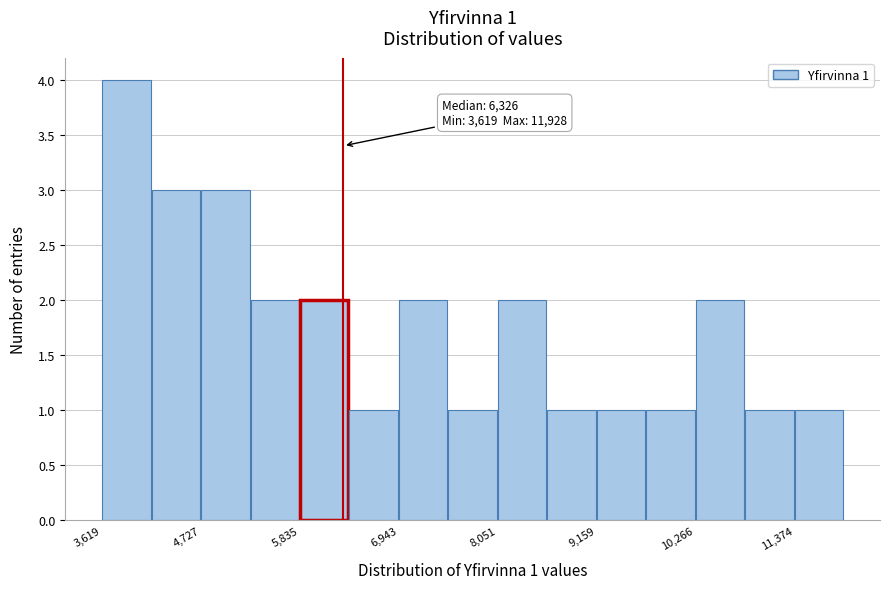

Read against the x-axis, roughly where is the centre of the tallest bar?

3800